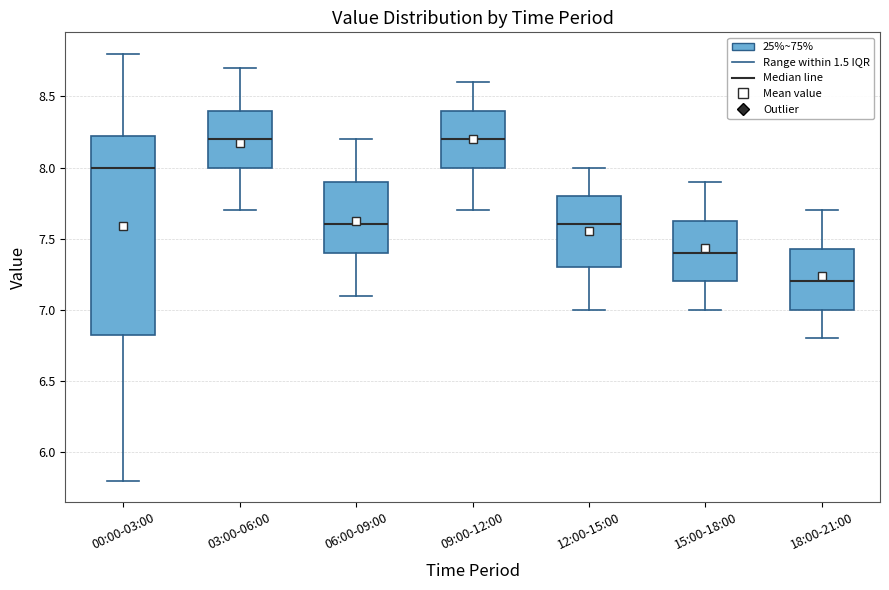

Reading left to right, transcribe this box plot: for each box, give where its median line is, the range the box spans, and where its two whiskers end, as read against the y-axis. The values are not printed on the chart, so give them approximately, as read against the axis.

00:00-03:00: median 8.00, box 6.85 to 8.25, whiskers 5.80 to 8.80
03:00-06:00: median 8.20, box 8.00 to 8.40, whiskers 7.70 to 8.70
06:00-09:00: median 7.60, box 7.40 to 7.90, whiskers 7.10 to 8.20
09:00-12:00: median 8.20, box 8.00 to 8.40, whiskers 7.70 to 8.60
12:00-15:00: median 7.60, box 7.30 to 7.80, whiskers 7.00 to 8.00
15:00-18:00: median 7.40, box 7.20 to 7.65, whiskers 7.00 to 7.90
18:00-21:00: median 7.20, box 7.00 to 7.45, whiskers 6.80 to 7.70